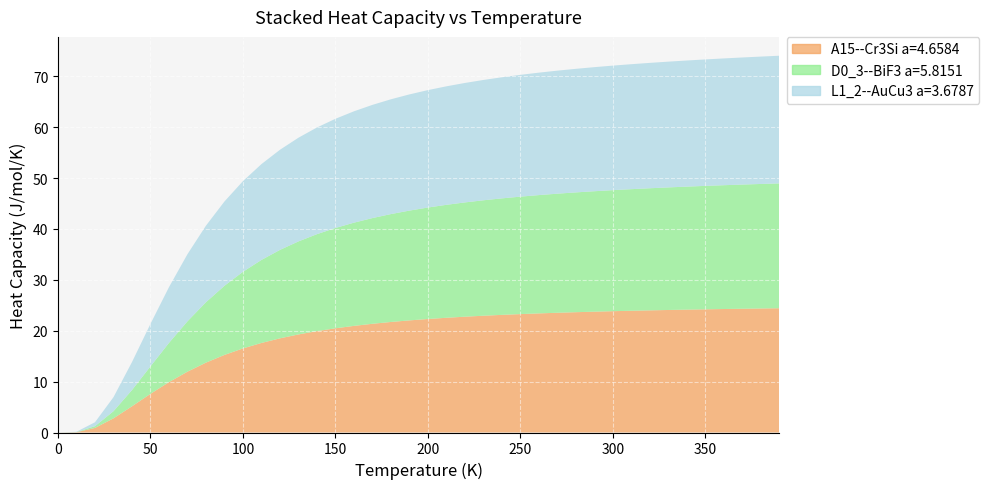

Reading right to left, extract all data points from this chart.

A15--Cr3Si a=4.6584: 26.1	25.9	25.8	25.6	25.4	25.0	24.5	23.8	22.3	16.5	0.0
D0_3--BiF3 a=5.8151: 25.8	25.7	25.6	25.4	25.1	24.8	24.4	23.8	21.9	15.1	0.0
L1_2--AuCu3 a=3.6787: 26.5	26.4	26.3	26.1	25.9	25.6	25.1	24.5	23.1	17.8	0.0